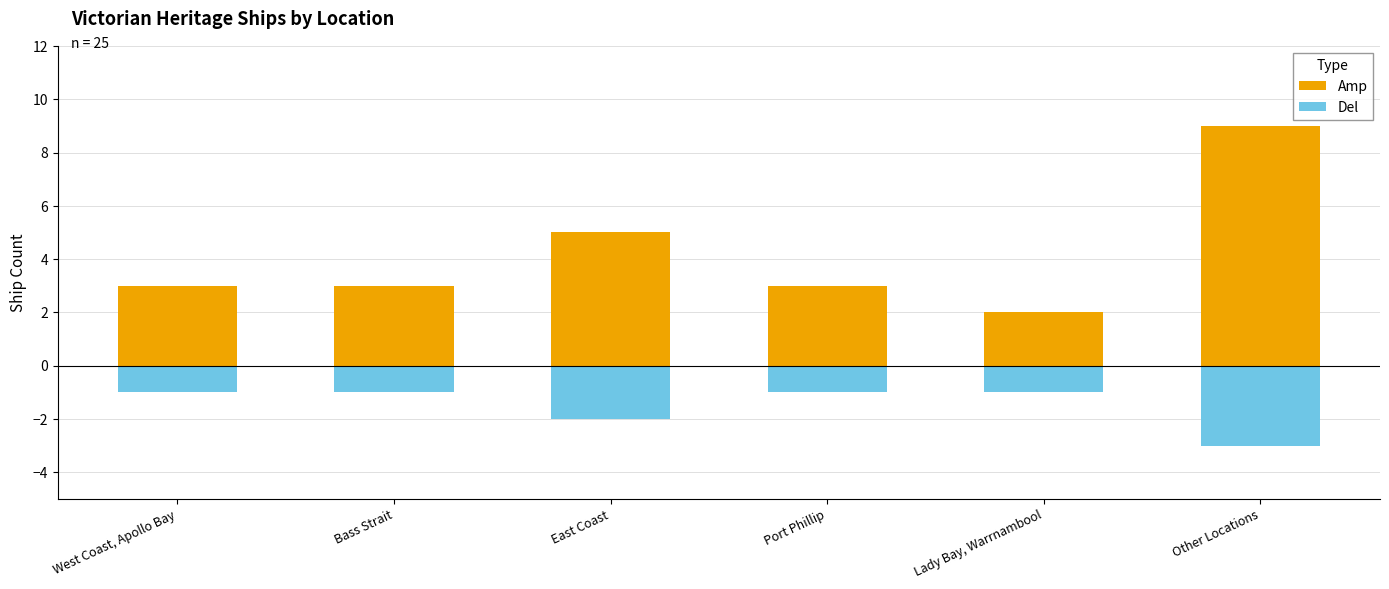

Reading left to right, transcribe all the data shown in this chart.

Amp: West Coast, Apollo Bay=3	Bass Strait=3	East Coast=5	Port Phillip=3	Lady Bay, Warrnambool=2	Other Locations=9
Del: West Coast, Apollo Bay=-1	Bass Strait=-1	East Coast=-2	Port Phillip=-1	Lady Bay, Warrnambool=-1	Other Locations=-3